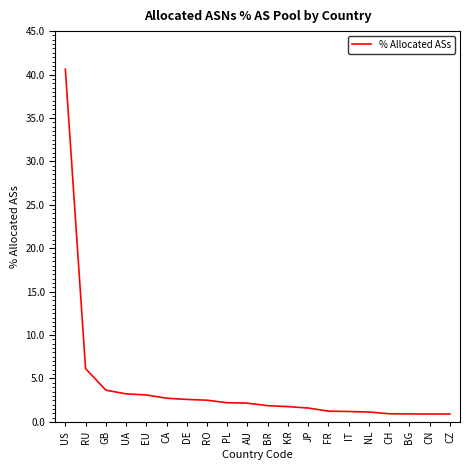

Which has a higher value, UA or GB?

GB